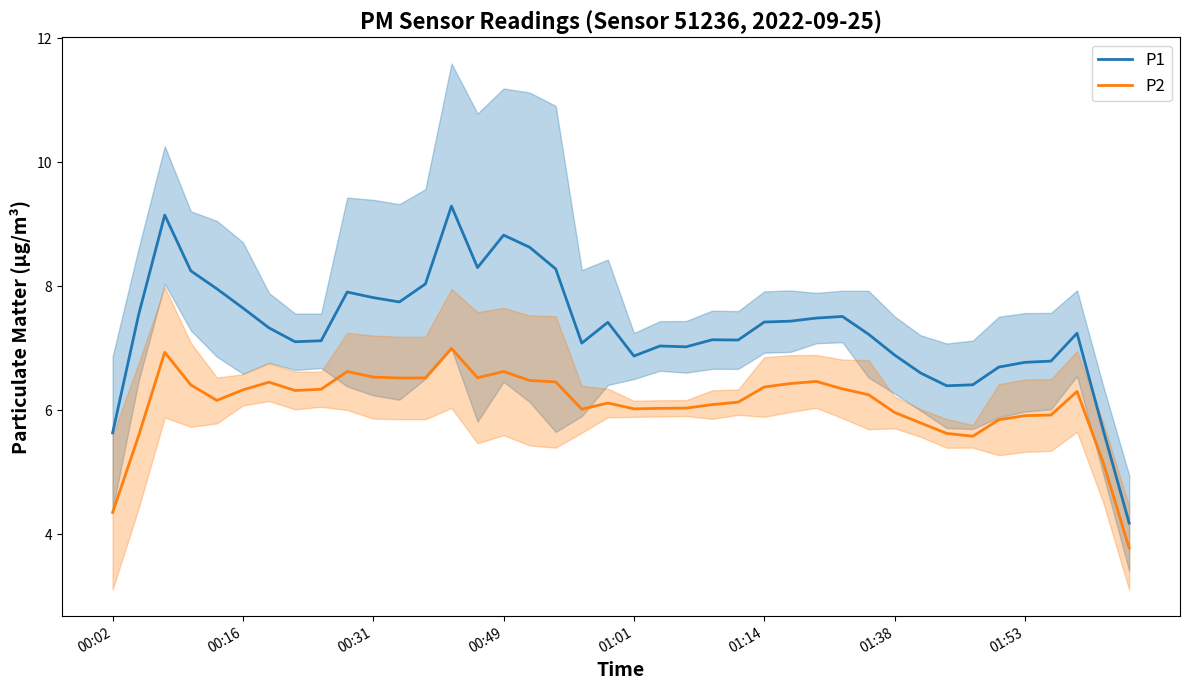

What are all the series names shown in the legend?

P1, P2